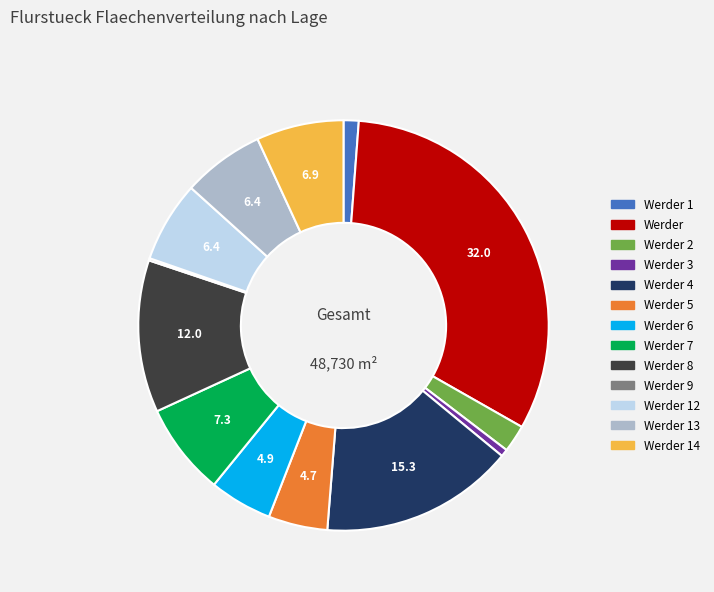

Does any single category account for the majority?

No